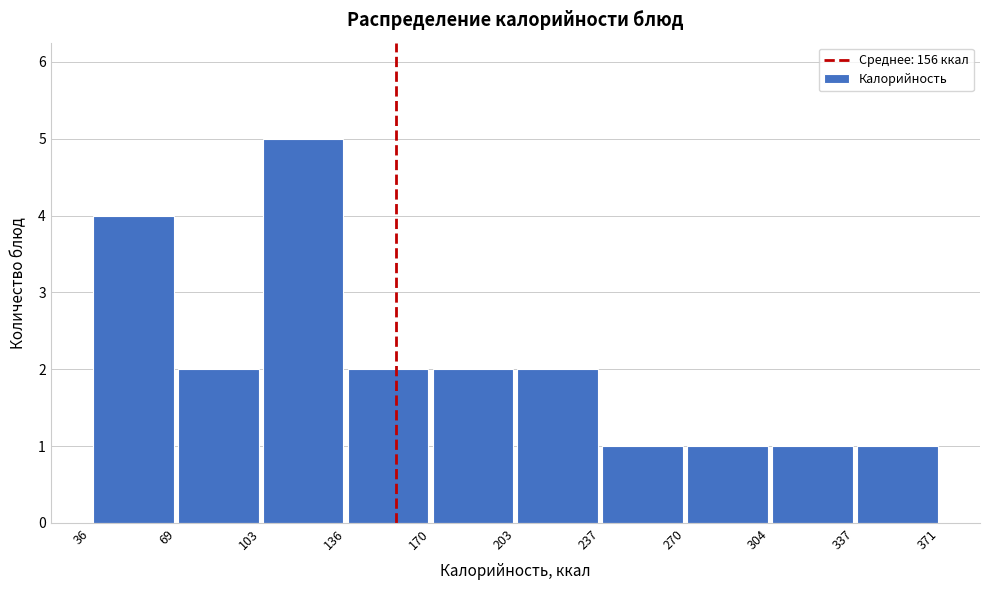

How tall is the bar that spans 203 to 237 on the x-axis? The values are not printed on the chart, so give them approximately, as read against the axis.

2